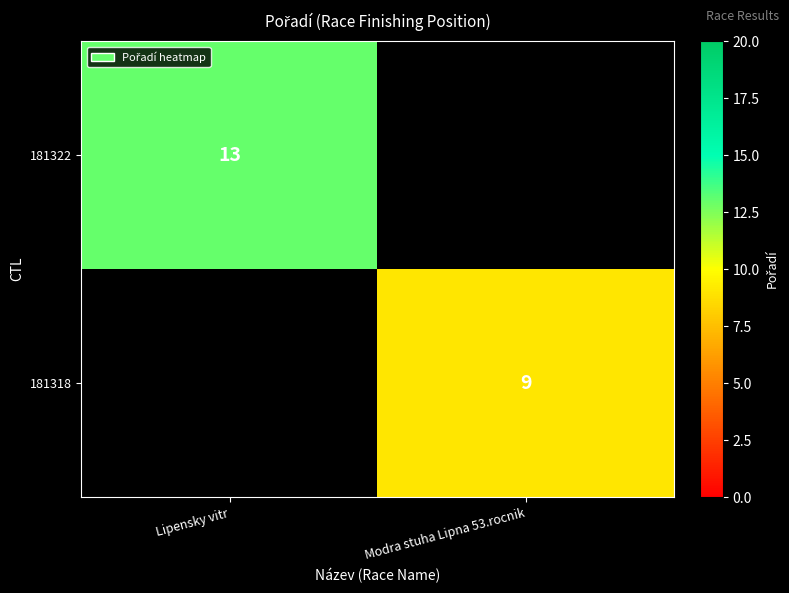

How many series are shown in this chart?

2